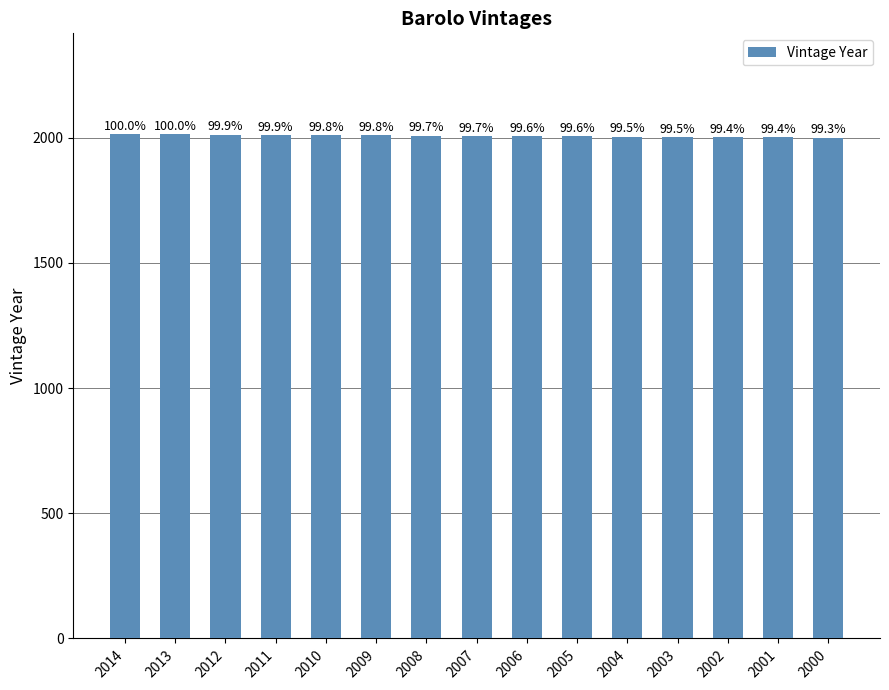

How many bars are there in total?

15